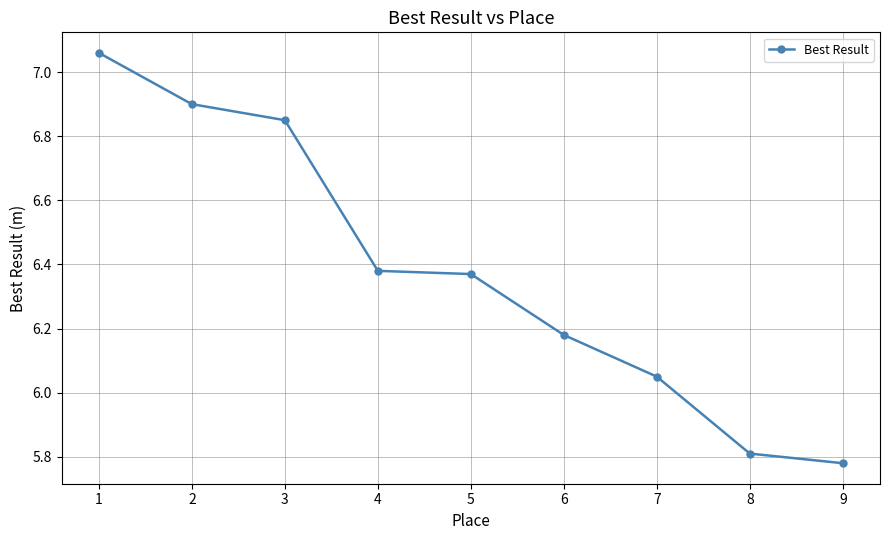

What is the change in value from 2 to 6?

-0.7